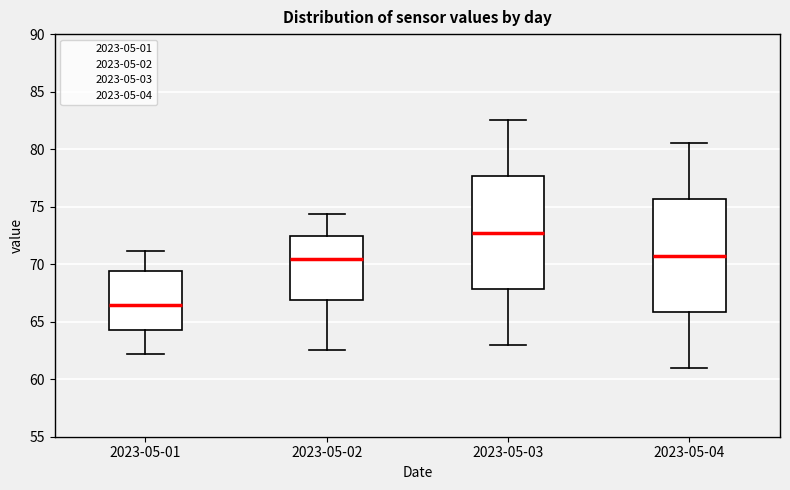

Where does the median line of the box for 2023-05-02 sit on the y-axis? The values are not printed on the chart, so give them approximately, as read against the axis.

70.5